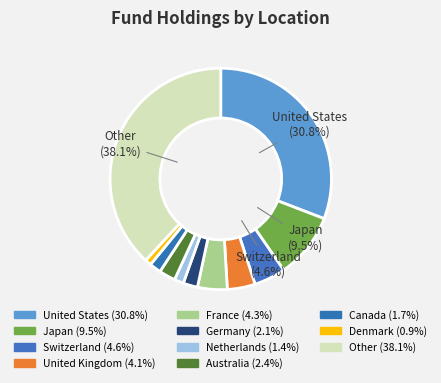

Count the number of slices in the pie.

11